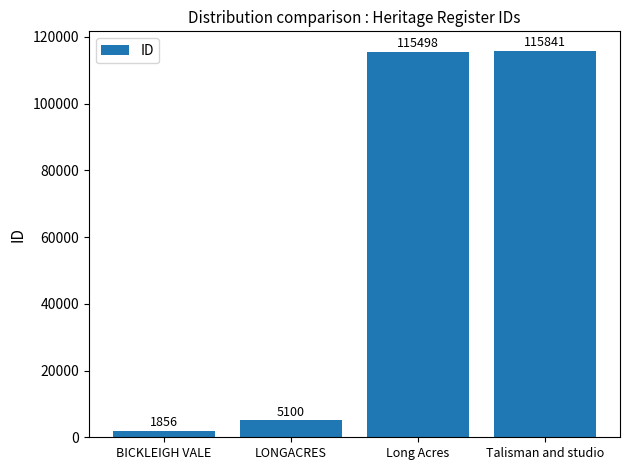

What is the value of the 2nd bar from the left?

5100